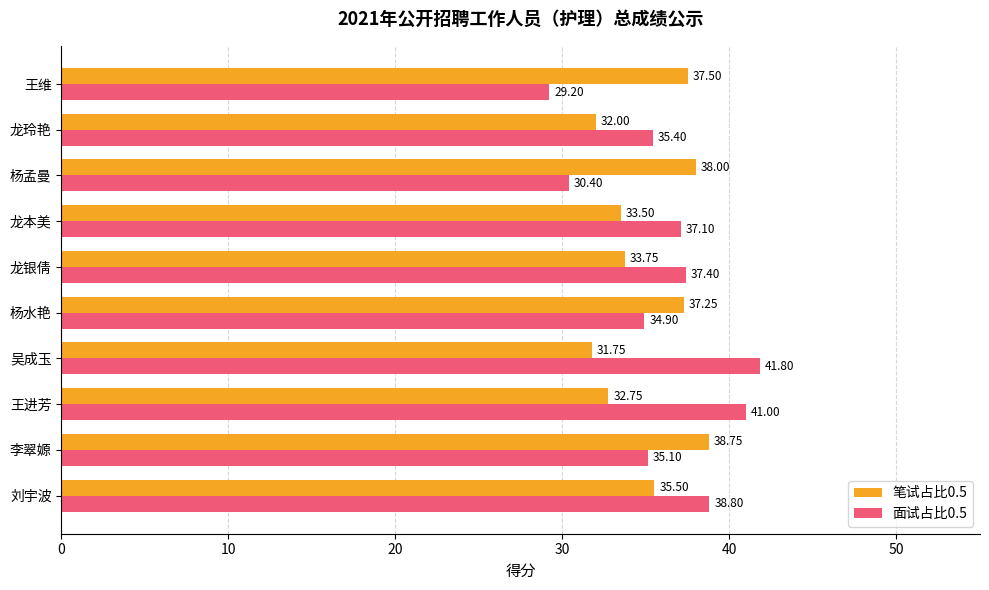

Rank the series by their average value, from highest to lowest.

面试占比0.5, 笔试占比0.5